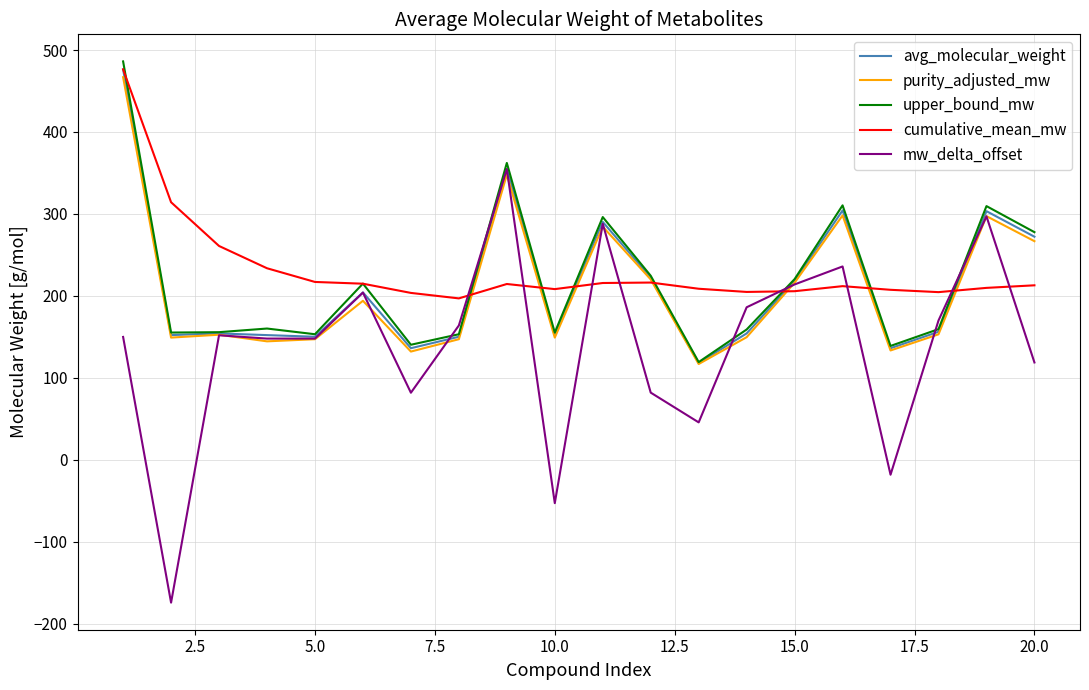

True or false: avg_molecular_weight and mw_delta_offset intersect in this chart.

True